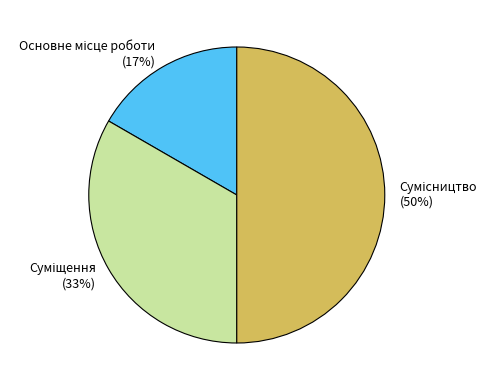

To the nearest percent, what is the difference between the largest and smallest slice percentages?

33%